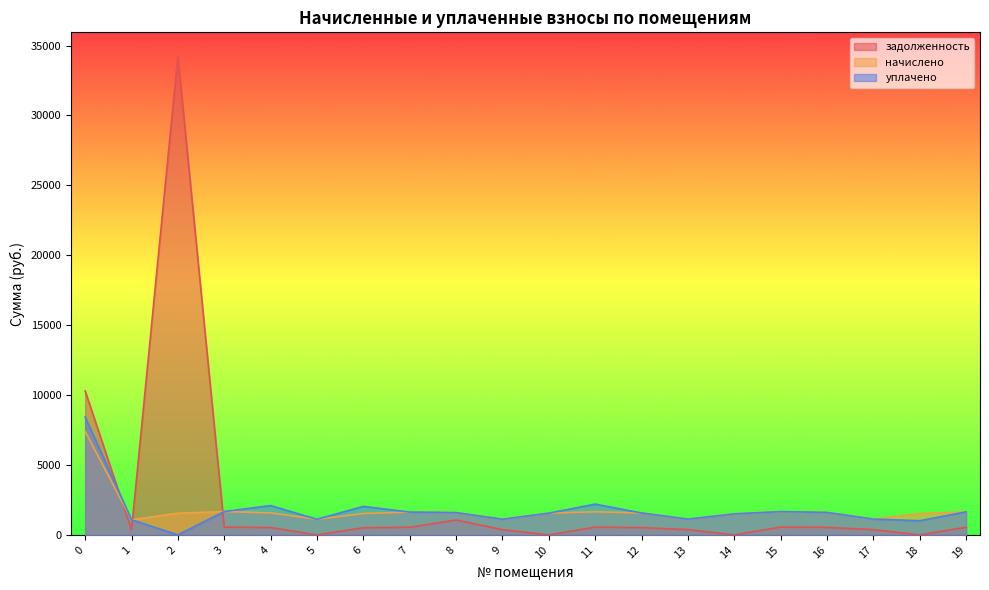

Where do задолженность and начислено first cross each other?

0 and 1